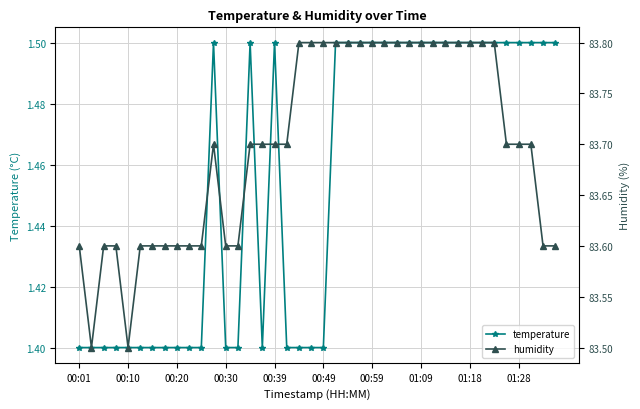

At which category does temperature reach its first local valley?

15